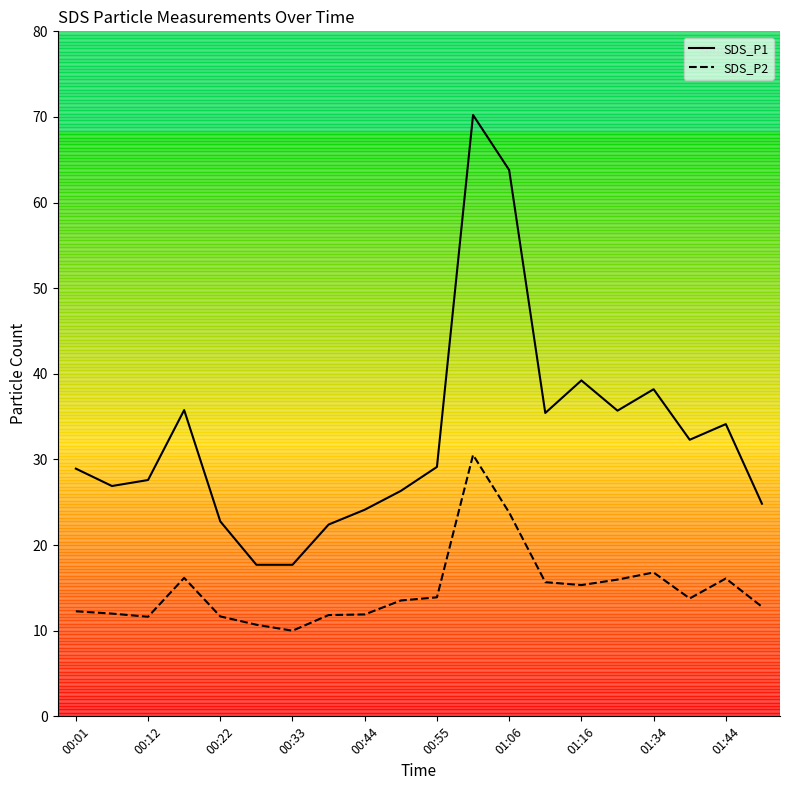

Between 11 and 12, which series saw the biggest shift?

SDS_P2